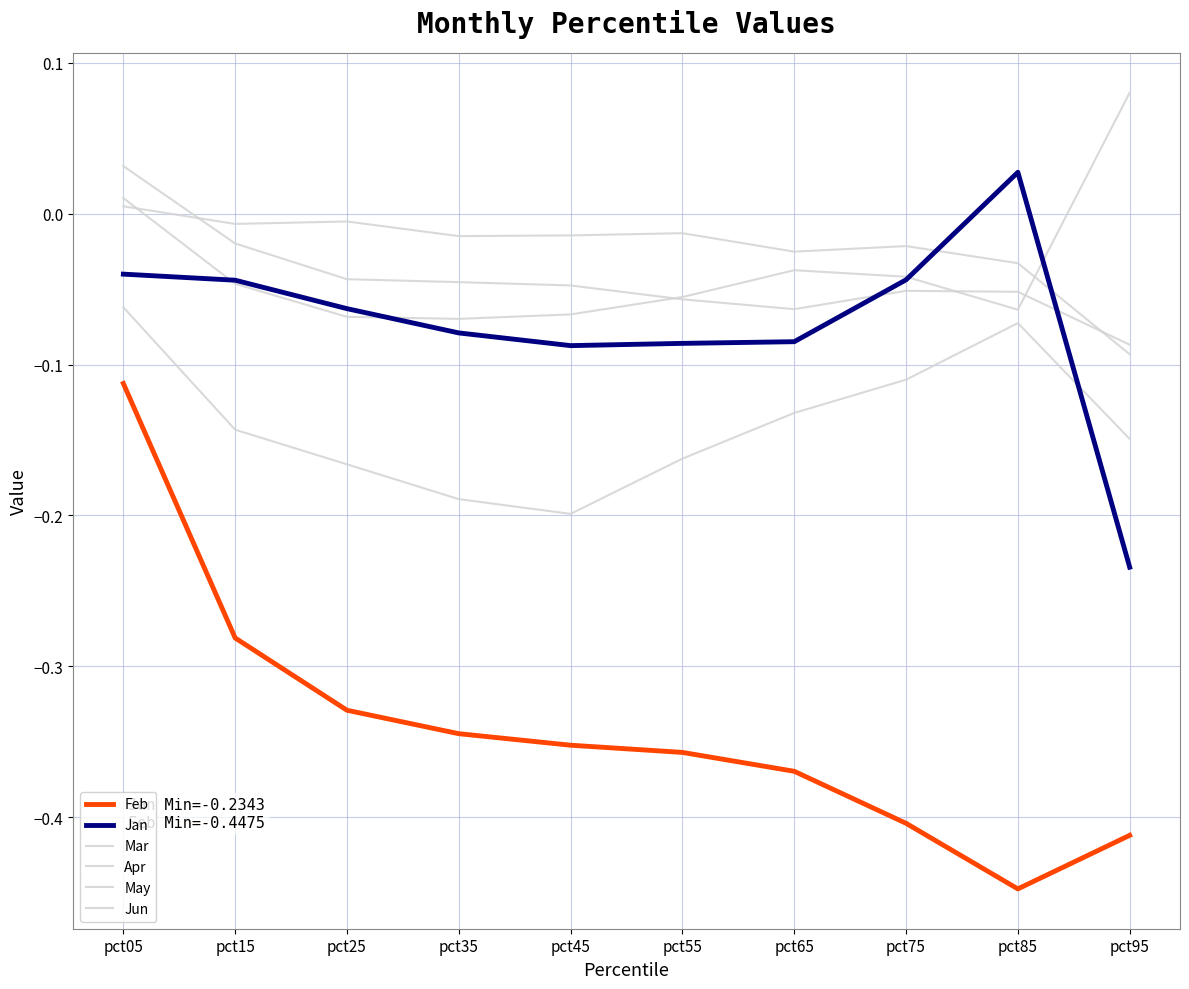

True or false: Apr has a value of -0.0 at pct25.

True